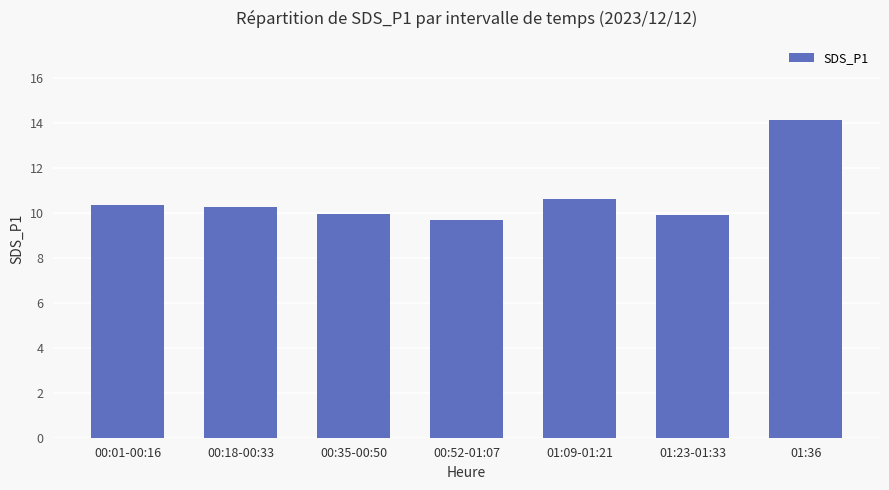

What is the approximate value at 00:35-00:50?

9.9